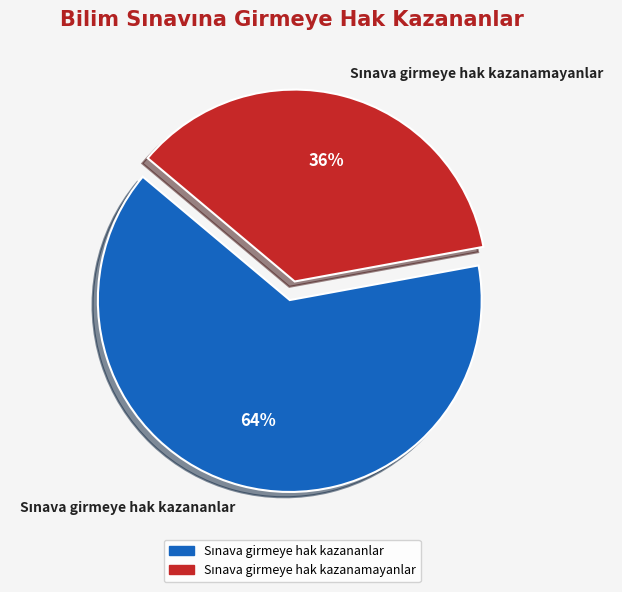

Is there any slice that represents more than half of the pie?

Yes